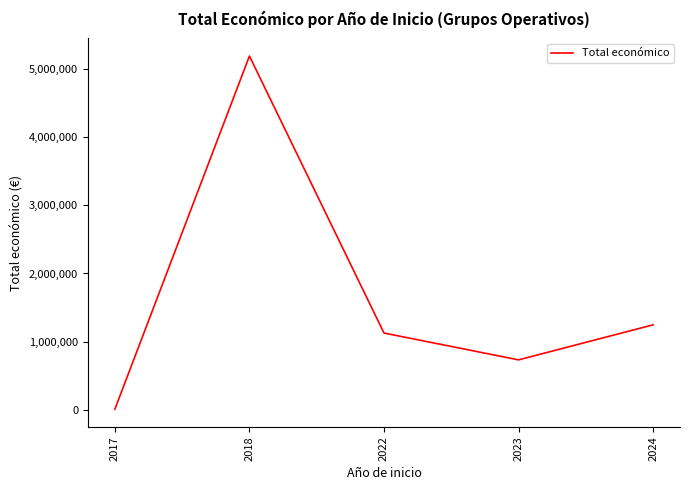

How many categories are shown in the chart?

5